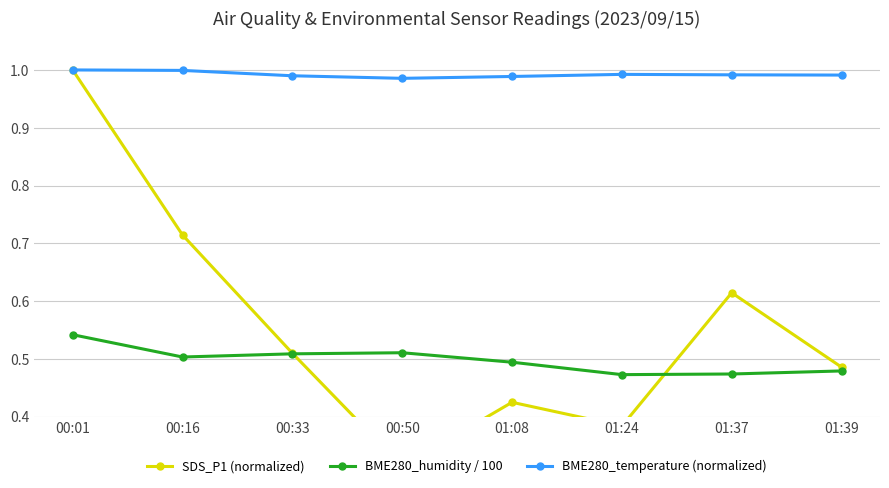

Reading left to right, list all the values displayed in this chart.

SDS_P1 (normalized): 00:01=1.0	00:16=0.7	00:33=0.5	00:50=0.3	01:08=0.4	01:24=0.4	01:37=0.6	01:39=0.5
BME280_humidity / 100: 00:01=0.5	00:16=0.5	00:33=0.5	00:50=0.5	01:08=0.5	01:24=0.5	01:37=0.5	01:39=0.5
BME280_temperature (normalized): 00:01=1.0	00:16=1.0	00:33=1.0	00:50=1.0	01:08=1.0	01:24=1.0	01:37=1.0	01:39=1.0